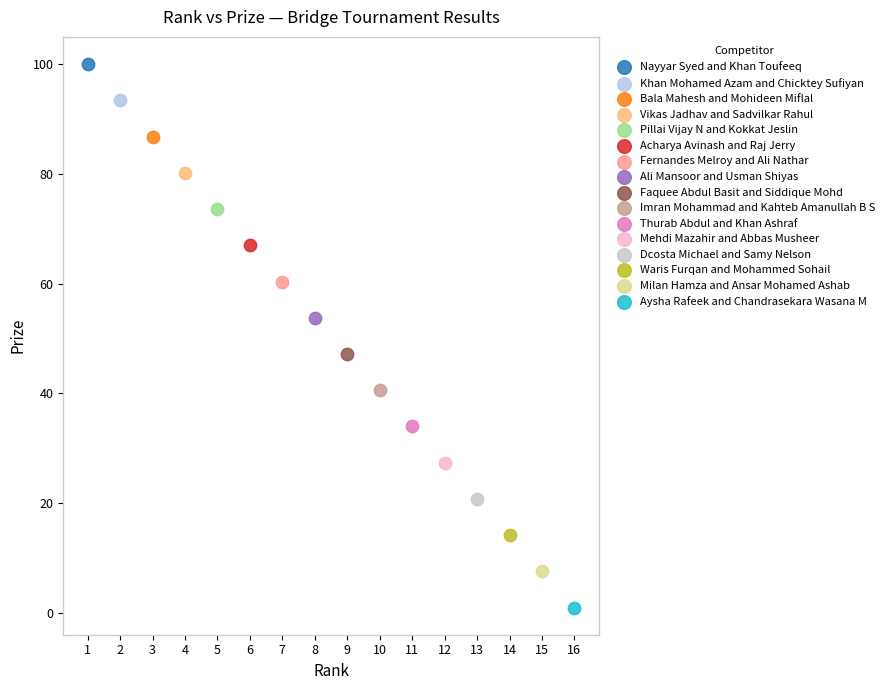

What are all the series names shown in the legend?

Nayyar Syed and Khan Toufeeq, Khan Mohamed Azam and Chicktey Sufiyan, Bala Mahesh and Mohideen Miflal, Vikas Jadhav and Sadvilkar Rahul, Pillai Vijay N and Kokkat Jeslin, Acharya Avinash and Raj Jerry, Fernandes Melroy and Ali Nathar, Ali Mansoor and Usman Shiyas, Faquee Abdul Basit and Siddique Mohd, Imran Mohammad and Kahteb Amanullah B S, Thurab Abdul and Khan Ashraf, Mehdi Mazahir and Abbas Musheer, Dcosta Michael and Samy Nelson, Waris Furqan and Mohammed Sohail, Milan Hamza and Ansar Mohamed Ashab, Aysha Rafeek and Chandrasekara Wasana M